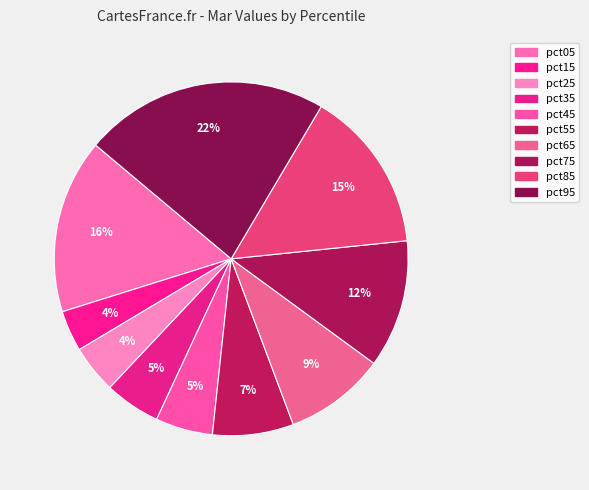

How many segments does this pie chart have?

10